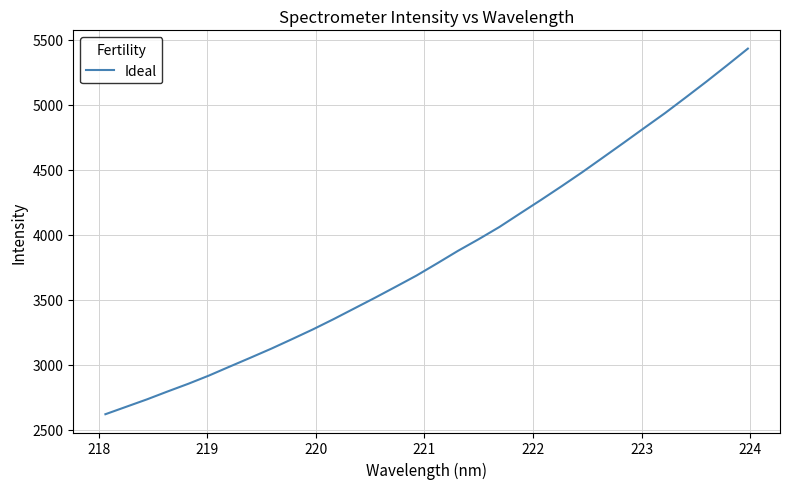

What is the minimum value shown in the chart?

2621.4